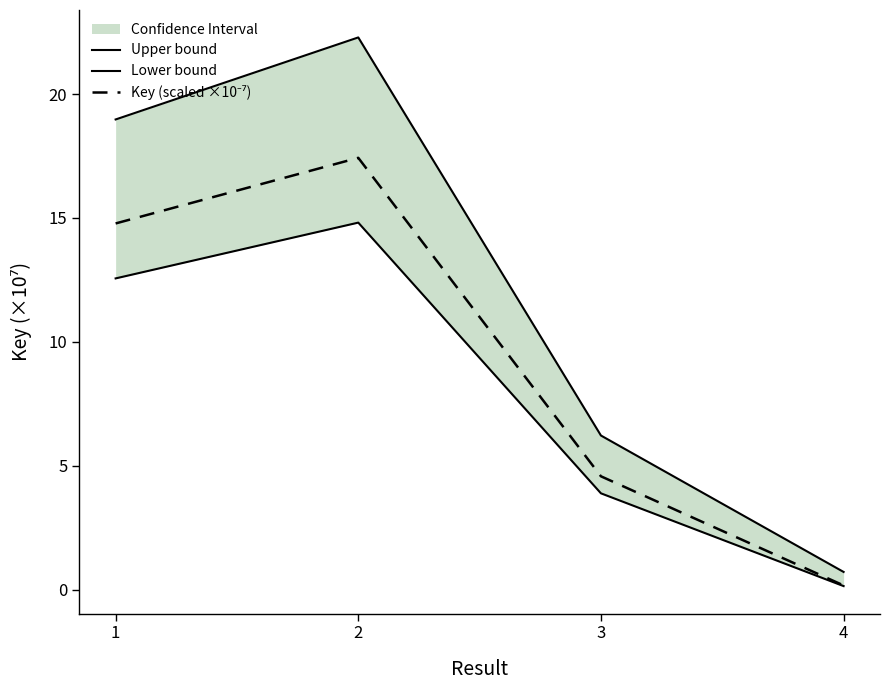

Does the chart have visible grid lines?

No